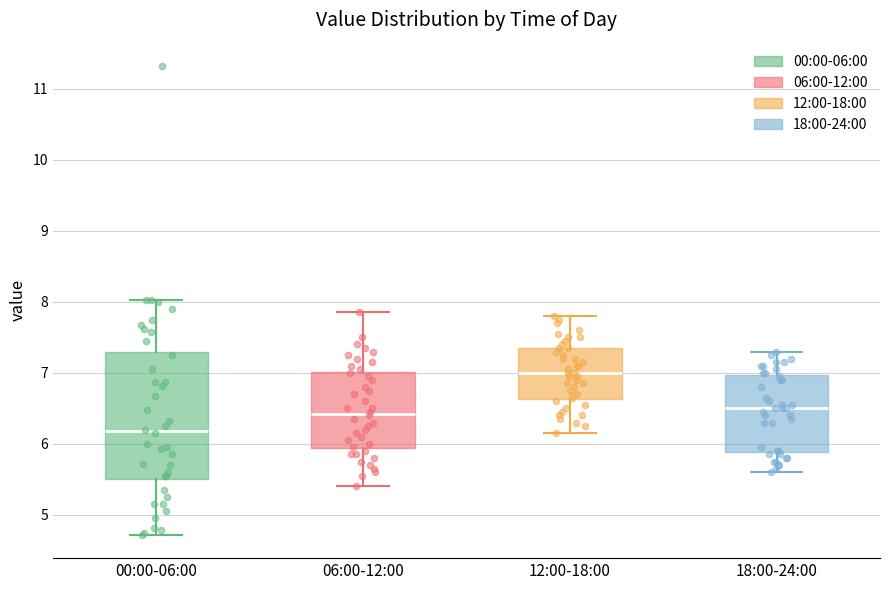

Which box is the tallest, from its lower edge to its upper edge?

00:00-06:00